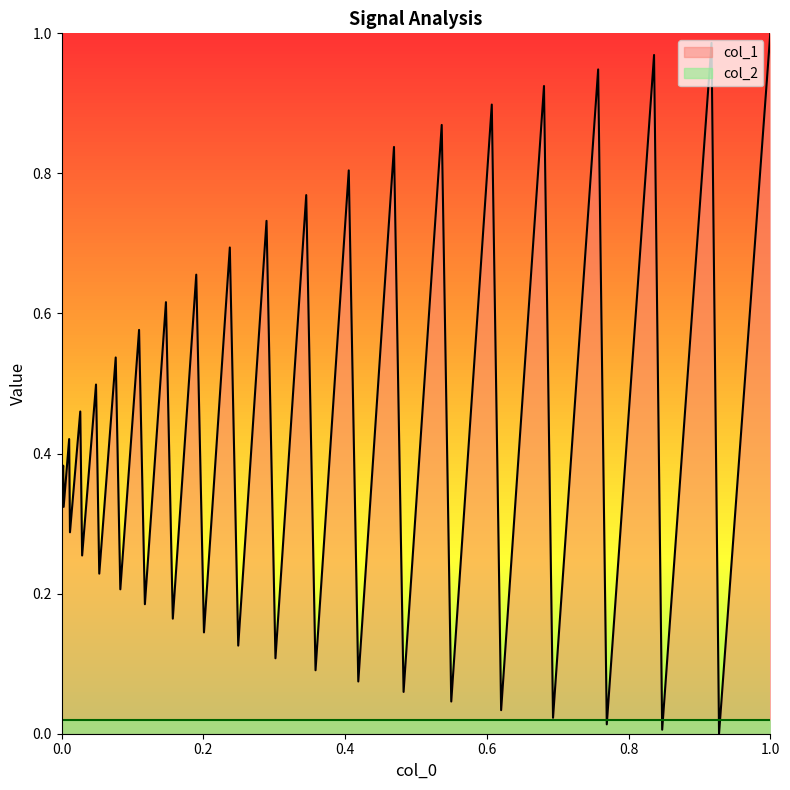

List the series in order of their peak value, highest first.

col_1, col_2